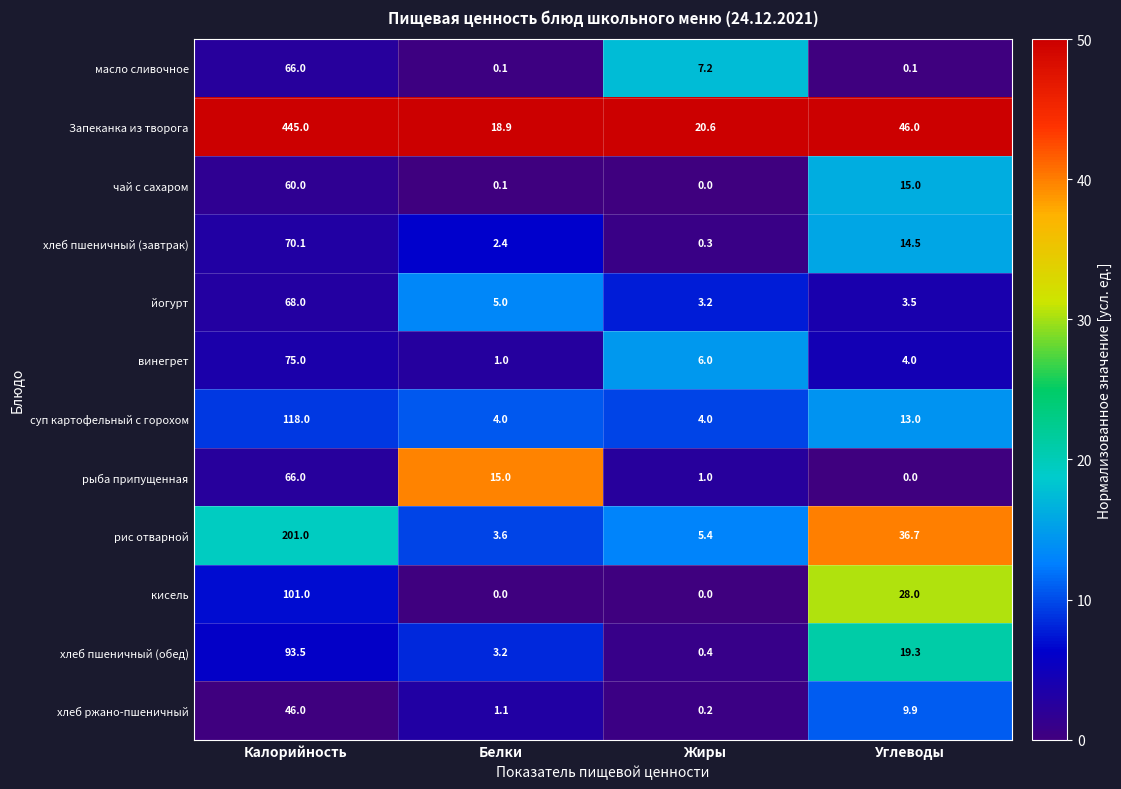

At which label is йогурт closest to 35?

Белки